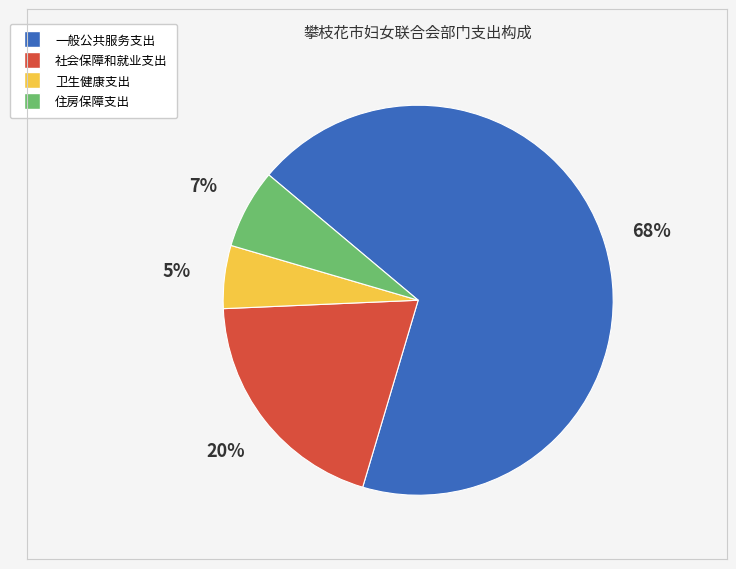

To the nearest percent, what is the average slice percentage?

25%